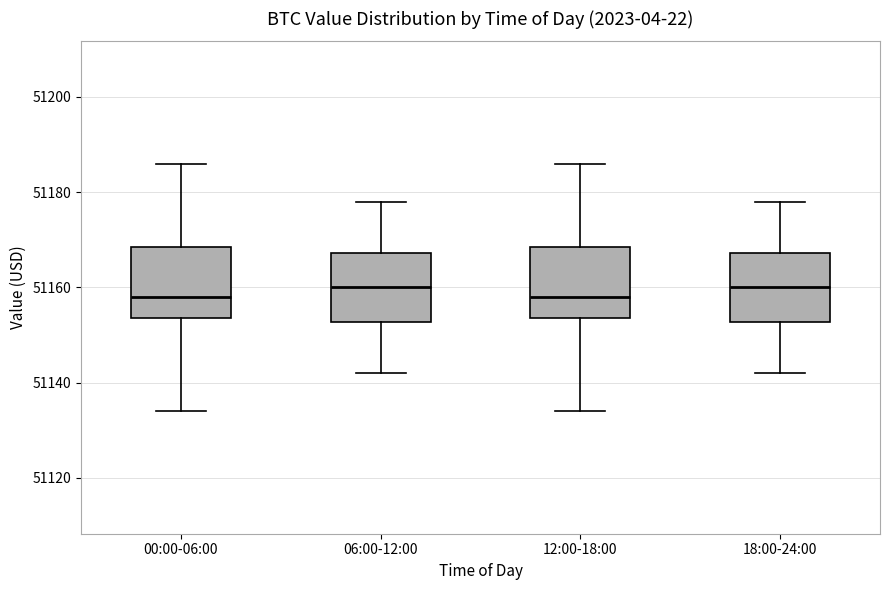

Reading left to right, transcribe this box plot: for each box, give where its median line is, the range the box spans, and where its two whiskers end, as read against the y-axis. The values are not printed on the chart, so give them approximately, as read against the axis.

00:00-06:00: median 51158, box 51154 to 51168, whiskers 51134 to 51186
06:00-12:00: median 51160, box 51152 to 51168, whiskers 51142 to 51178
12:00-18:00: median 51158, box 51154 to 51168, whiskers 51134 to 51186
18:00-24:00: median 51160, box 51152 to 51168, whiskers 51142 to 51178